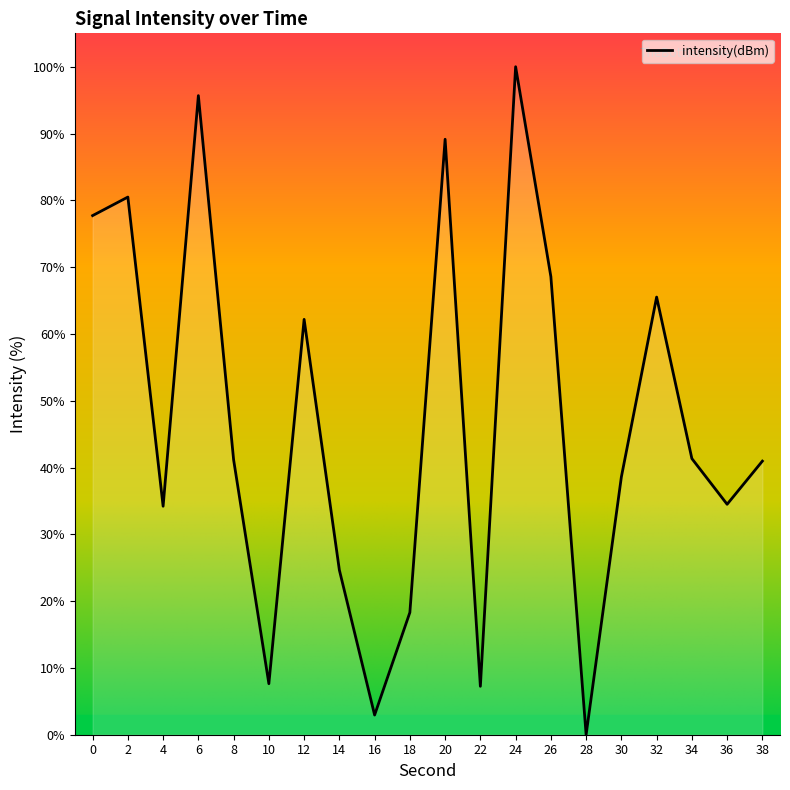

How many lines are shown in the chart?

1